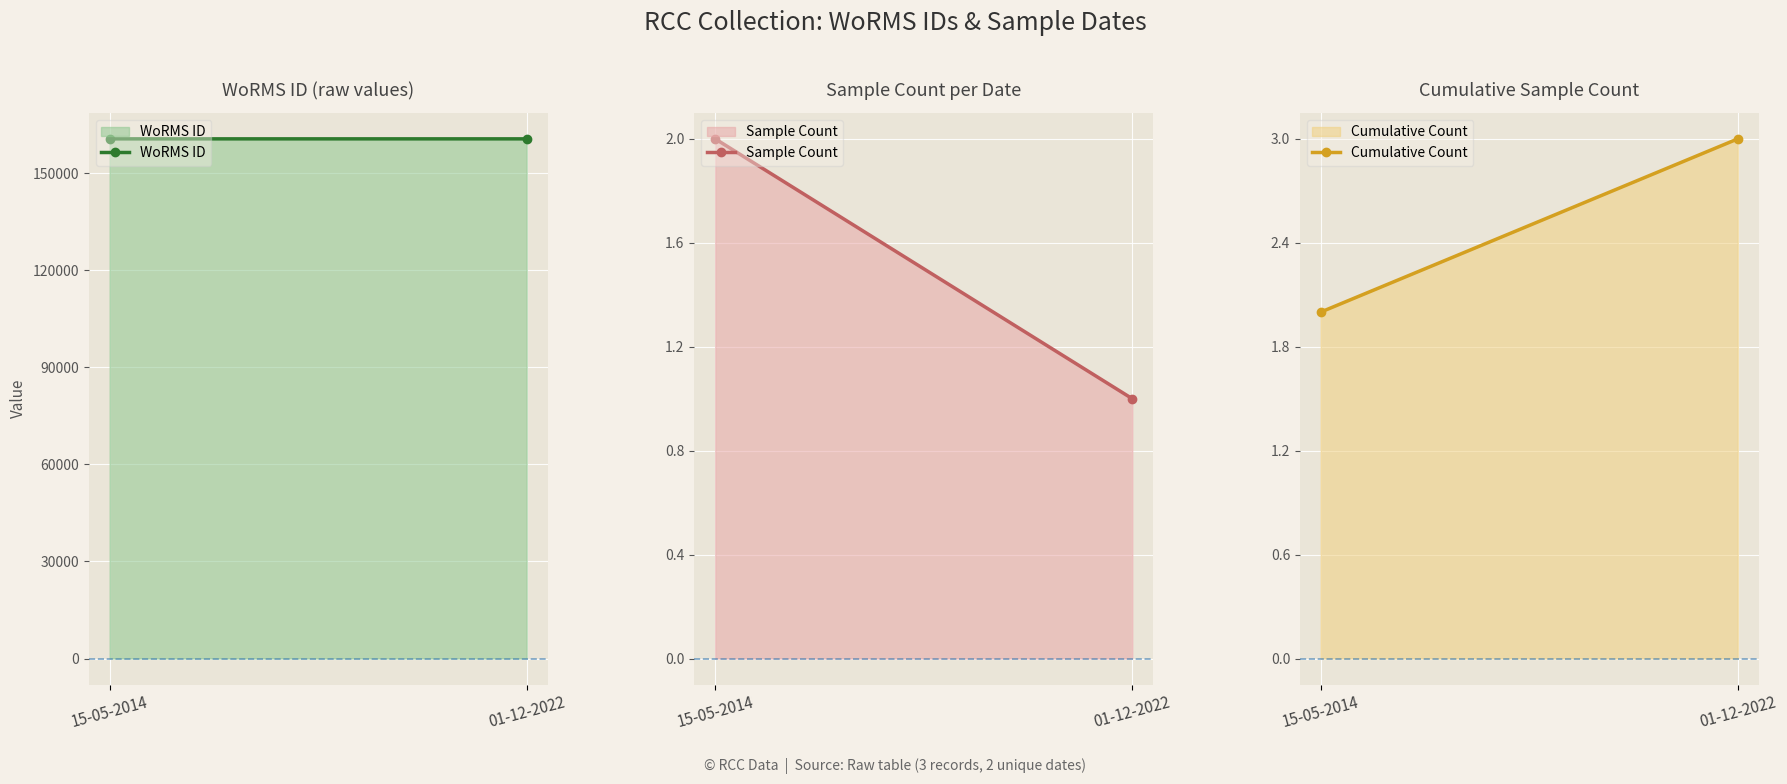

Which series has the largest range (max minus min)?

WoRMS ID